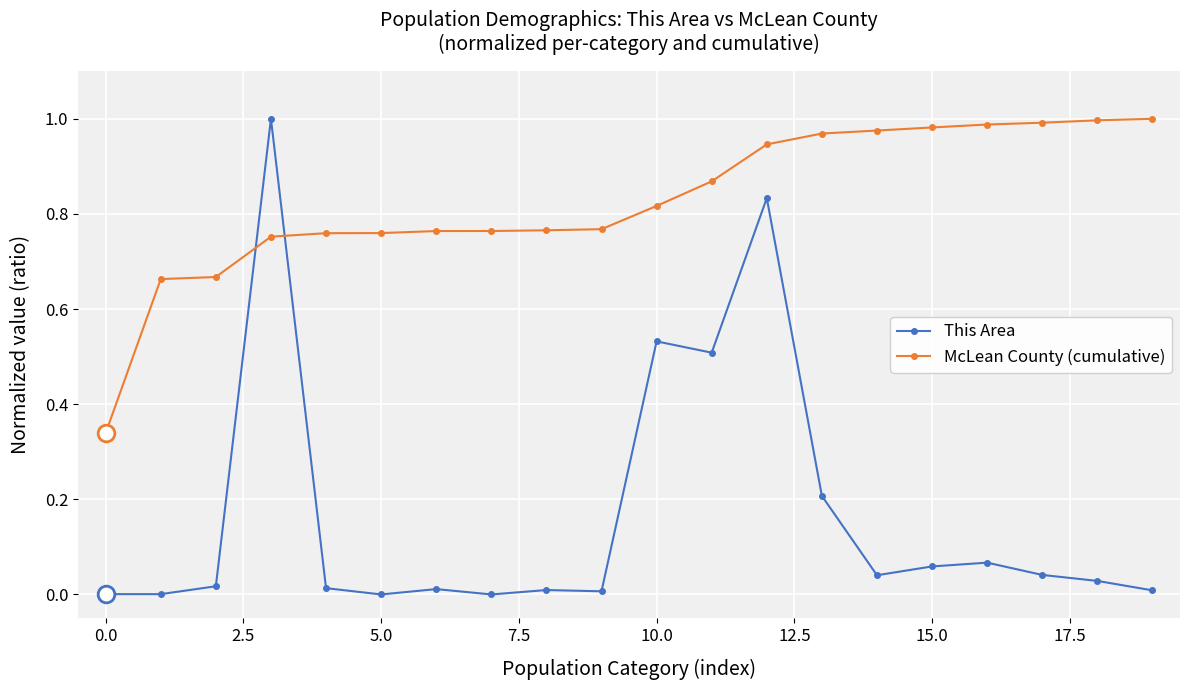

List the series in order of their overall mean, lowest first.

This Area, McLean County (cumulative)